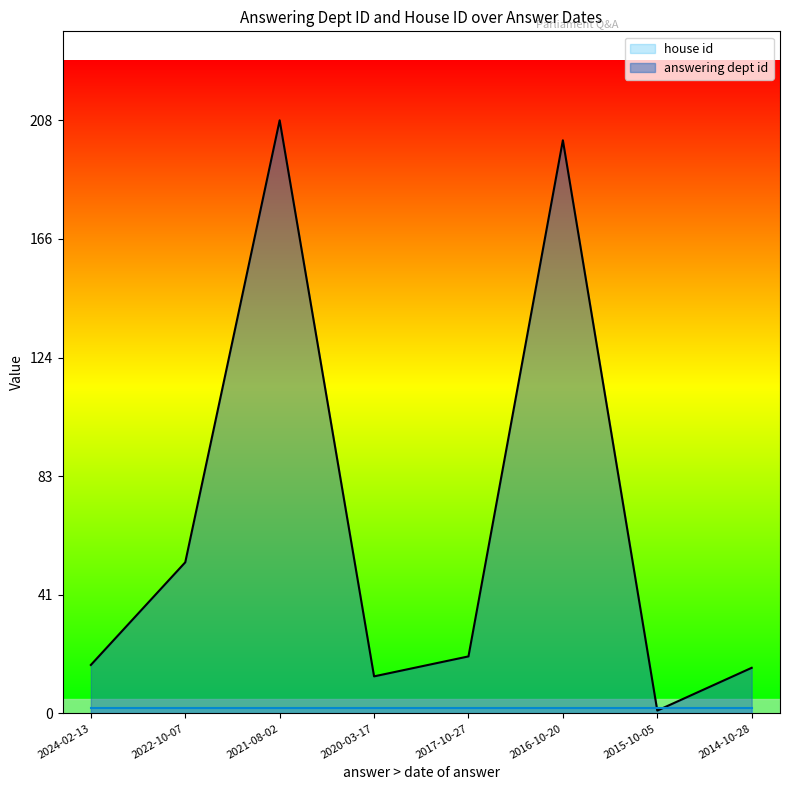

What is the difference between the values at 2014-10-28 and 2024-02-13?

1